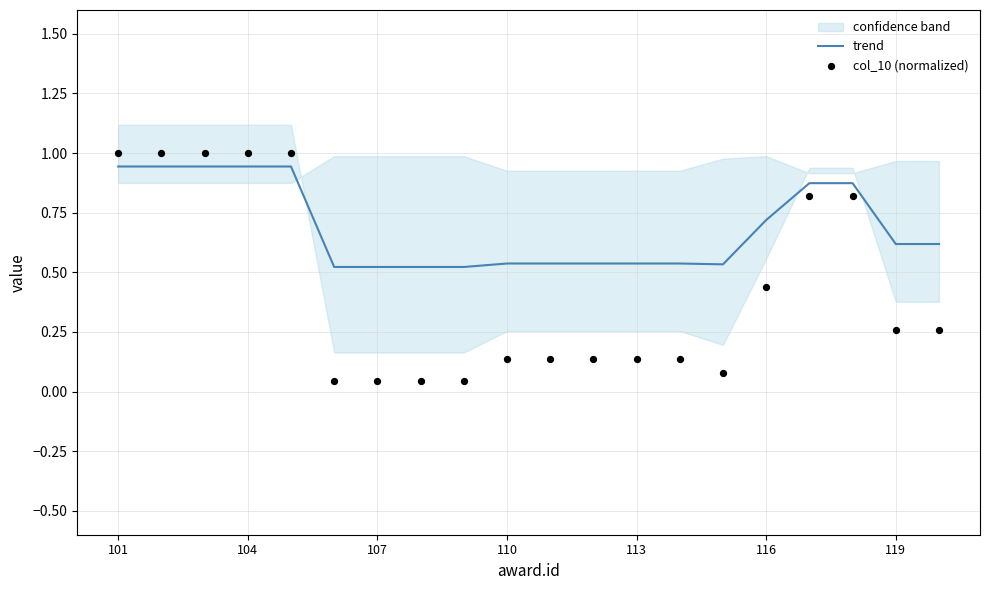

Which series has the largest total across all categories?

trend